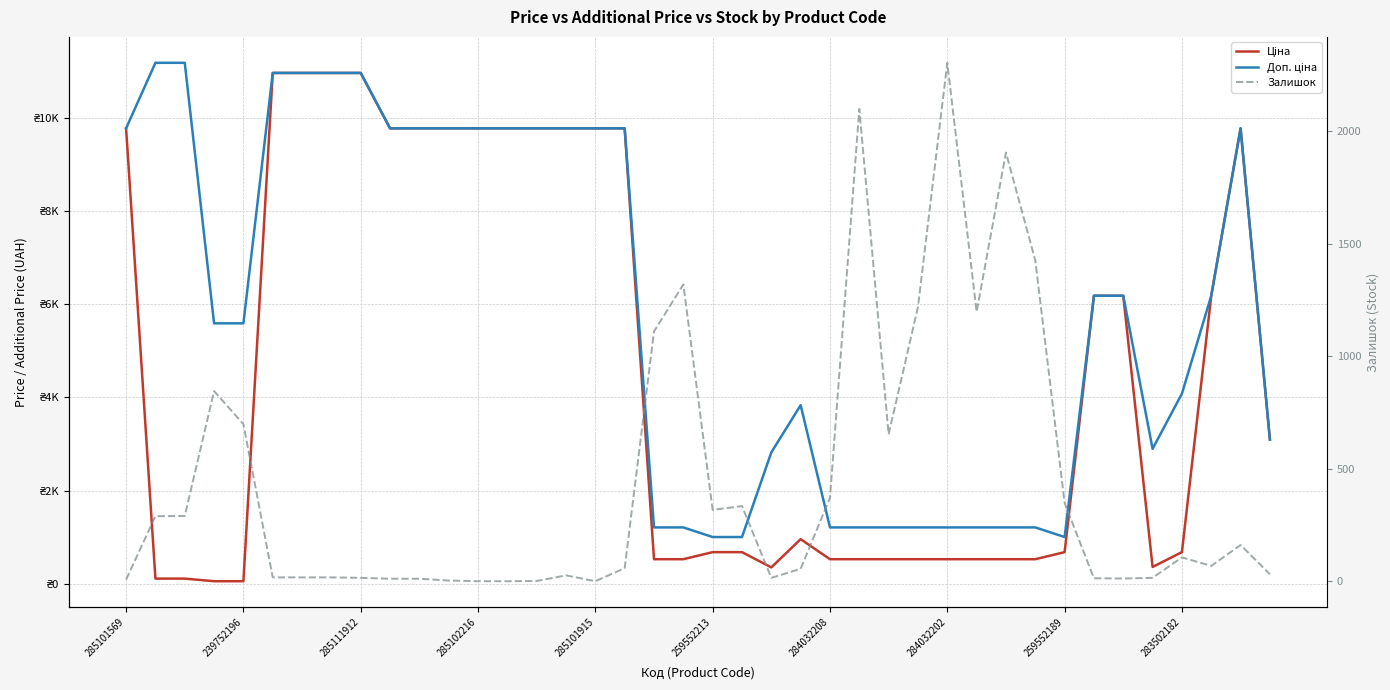

What are all the series names shown in the legend?

Ціна, Доп. ціна, Залишок